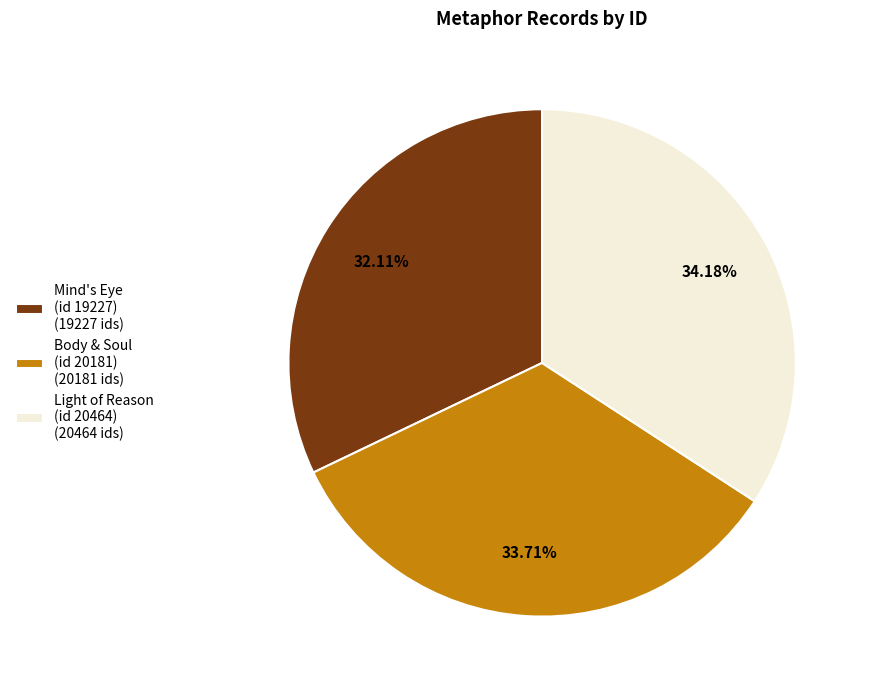

Which has a higher value, Mind's Eye (id 19227) (19227 ids) or Body & Soul (id 20181) (20181 ids)?

Body & Soul (id 20181) (20181 ids)